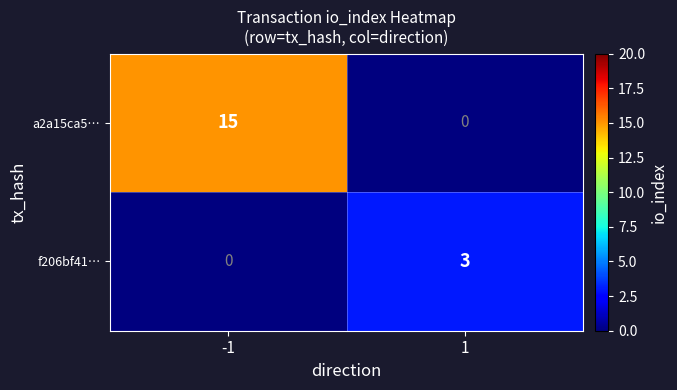

Reading left to right, list all the values displayed in this chart.

a2a15ca5…: 15	0
f206bf41…: 0	3